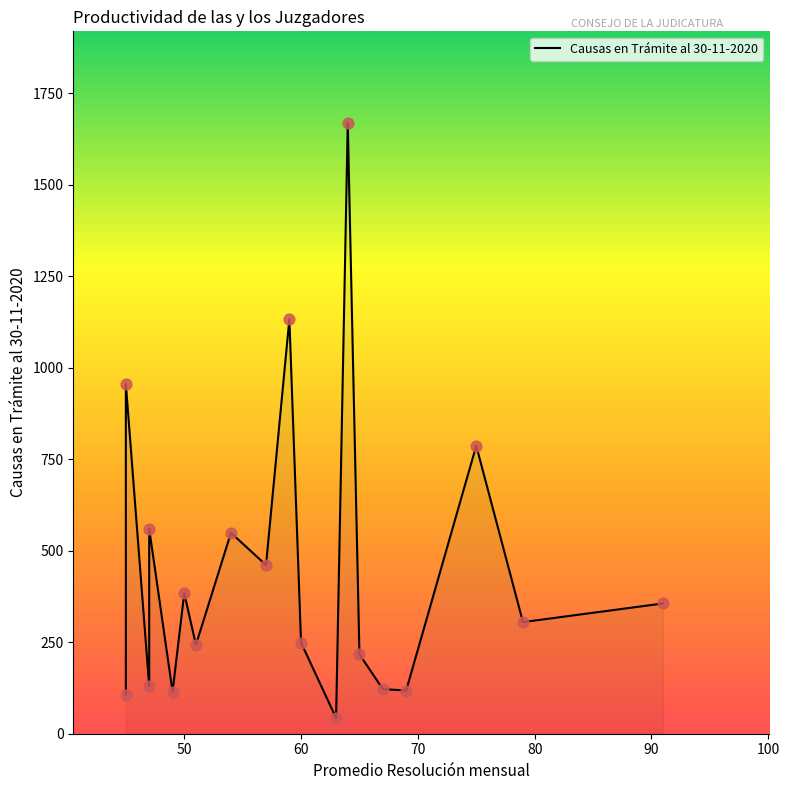

What is the ratio of the value at 59 to the value at 79?

3.7